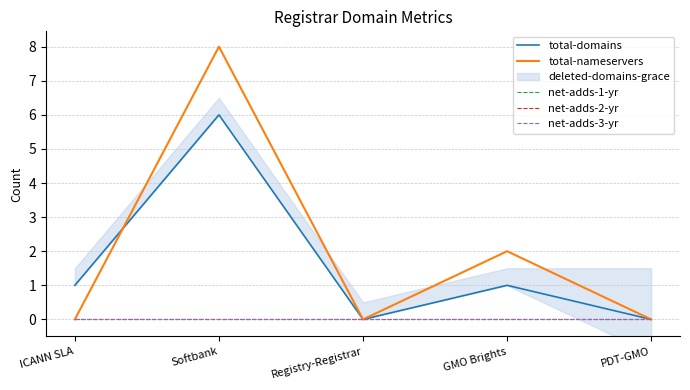

Does the chart have visible grid lines?

Yes